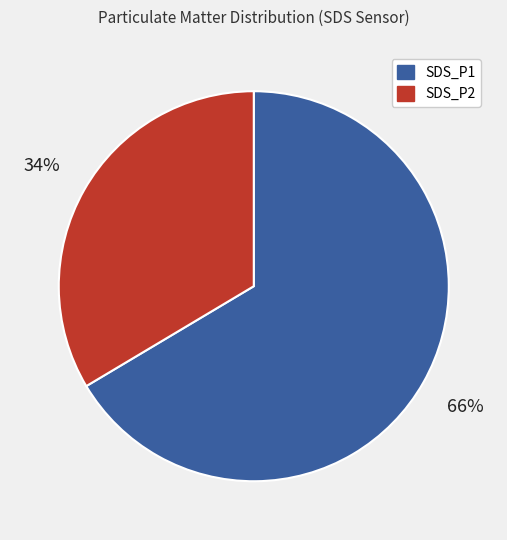

Rank the categories by value from highest to lowest.

SDS_P1, SDS_P2